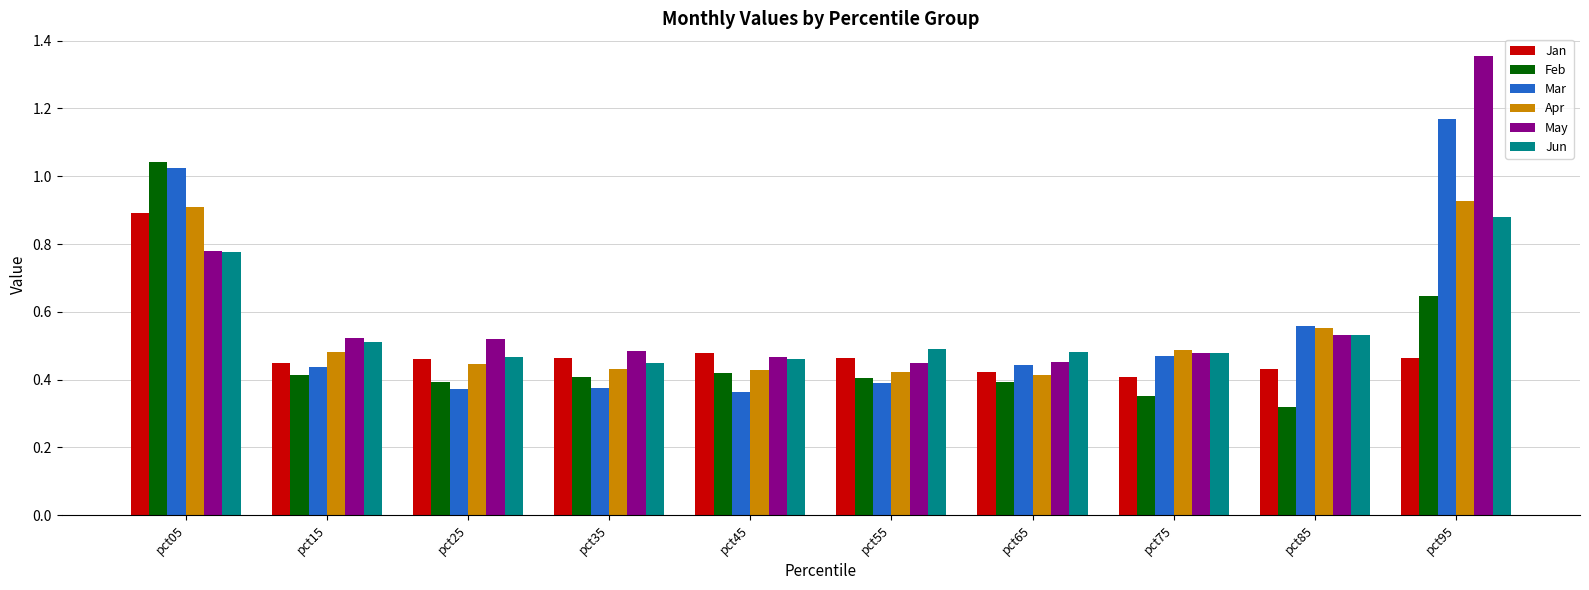

At how many categories does at least one series exceed 1?

2